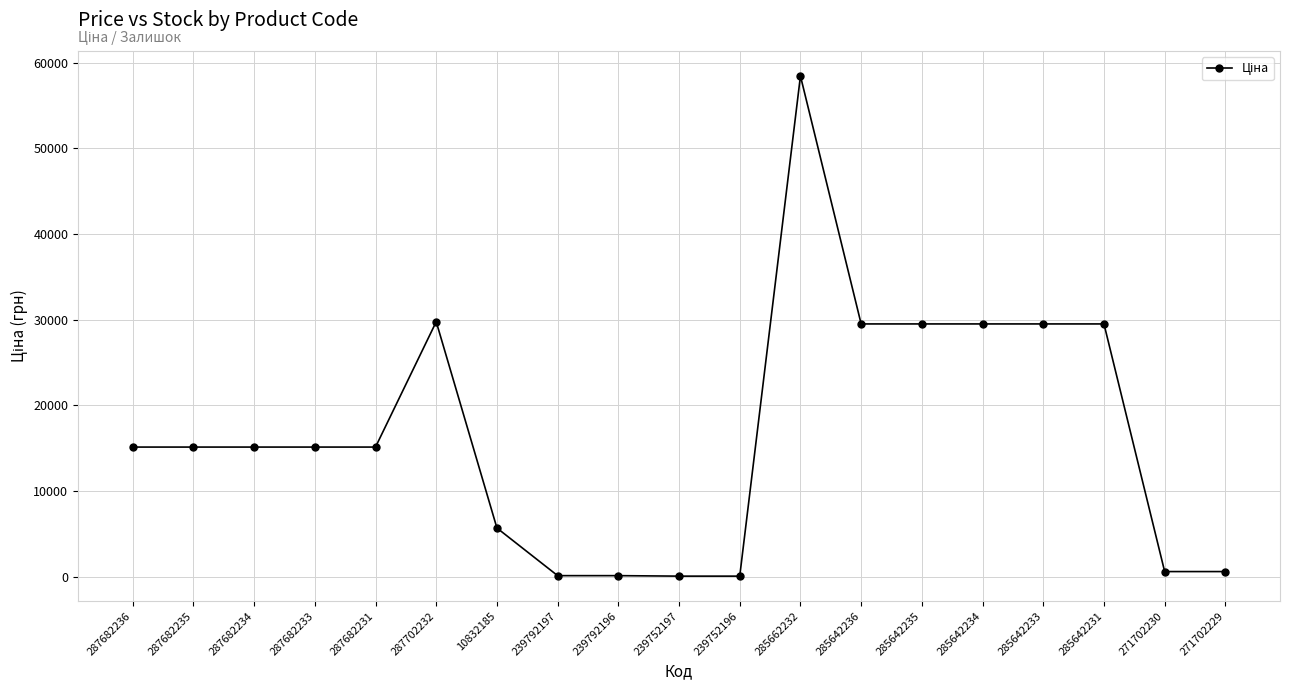

What is the value of the 4th point from the left?

15120.0